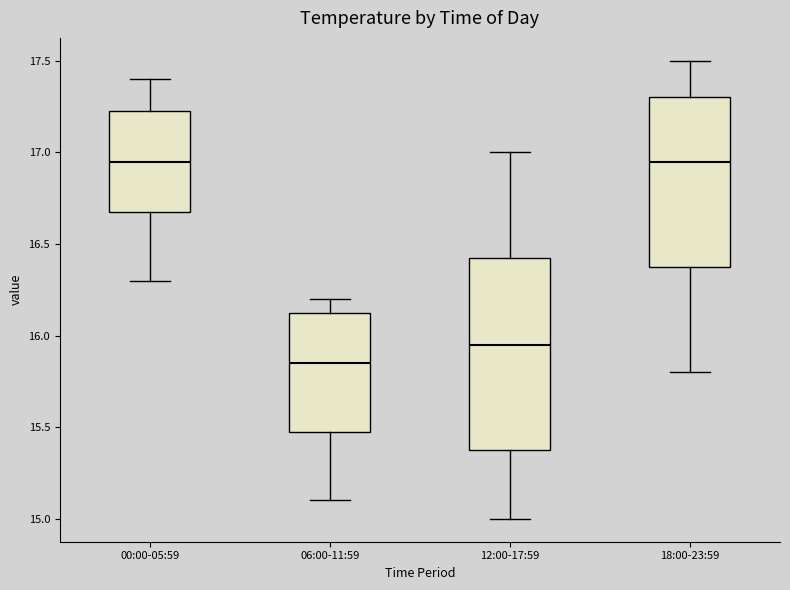

Comparing the boxes themselves (not the whiskers), which one is the tallest?

12:00-17:59